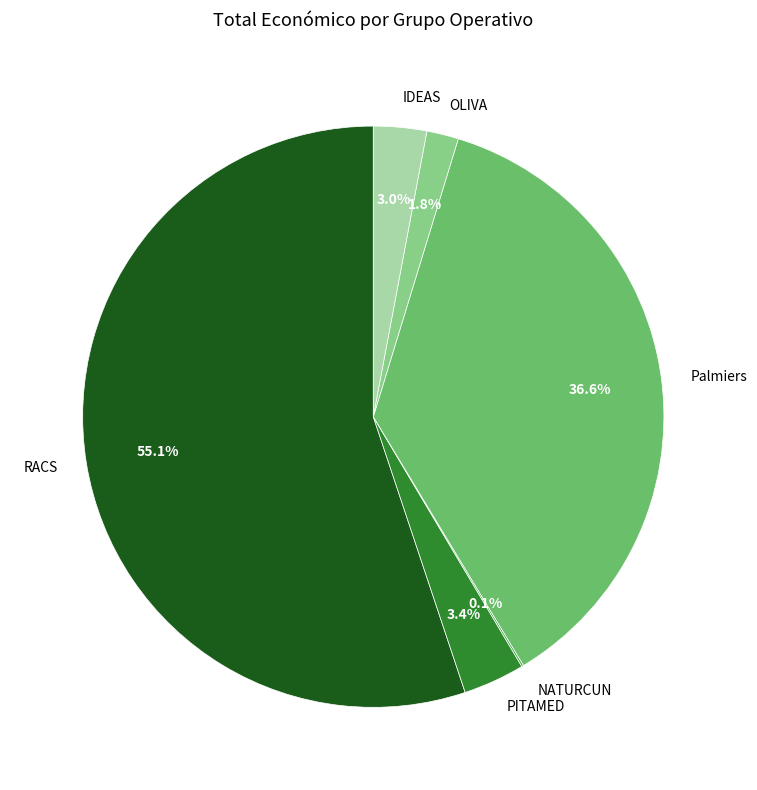

What percentage do PITAMED and OLIVA together represent?

5.2%